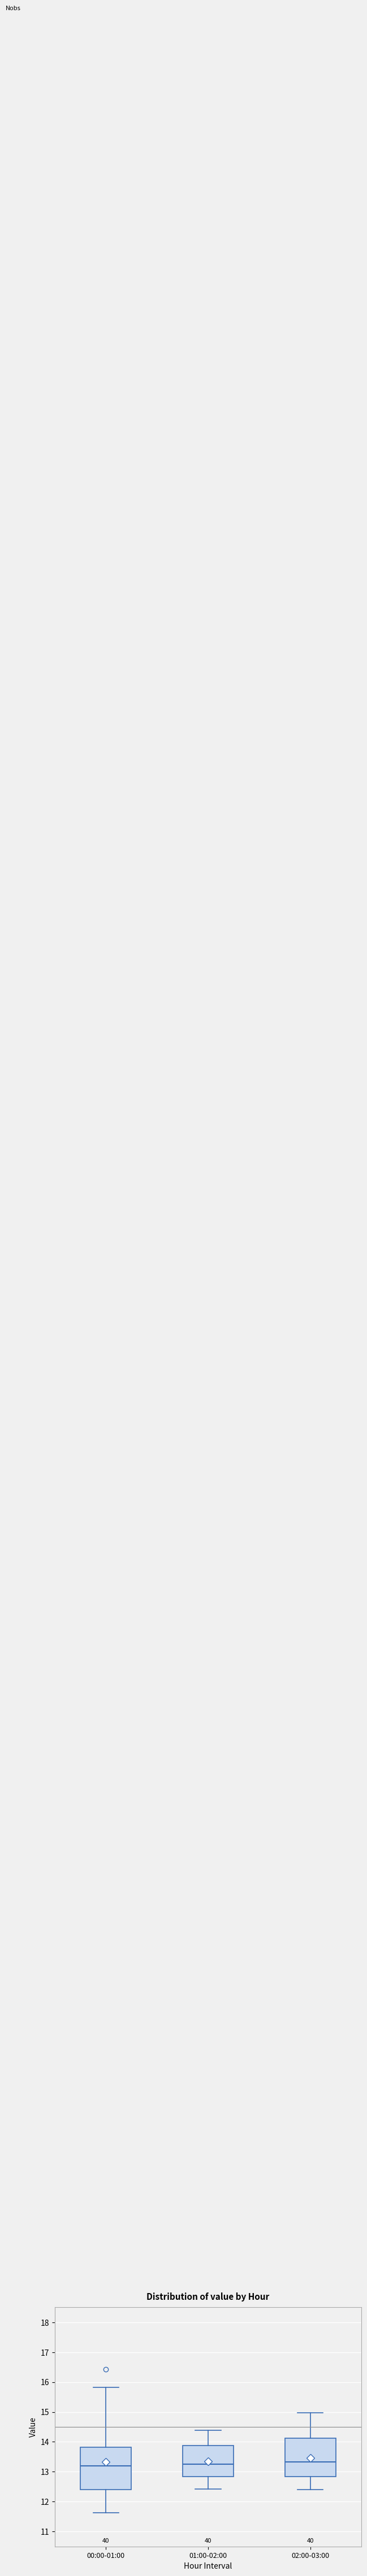

Where does the median line of the box for 01:00-02:00 sit on the y-axis? The values are not printed on the chart, so give them approximately, as read against the axis.

13.3